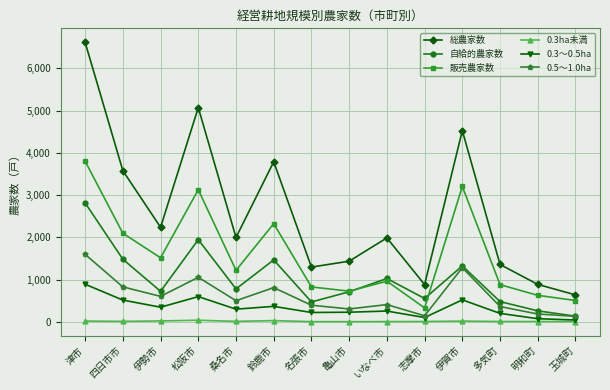

The value of 総農家数 at 名張市 is 1295. True or false?

True